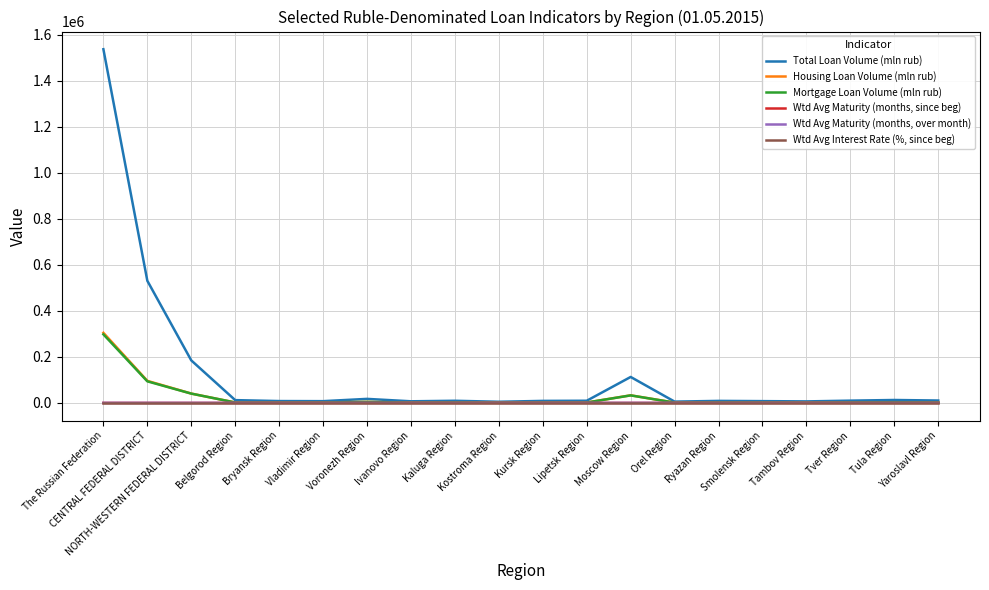

Which series has the largest total across all categories?

Total Loan Volume (mln rub)